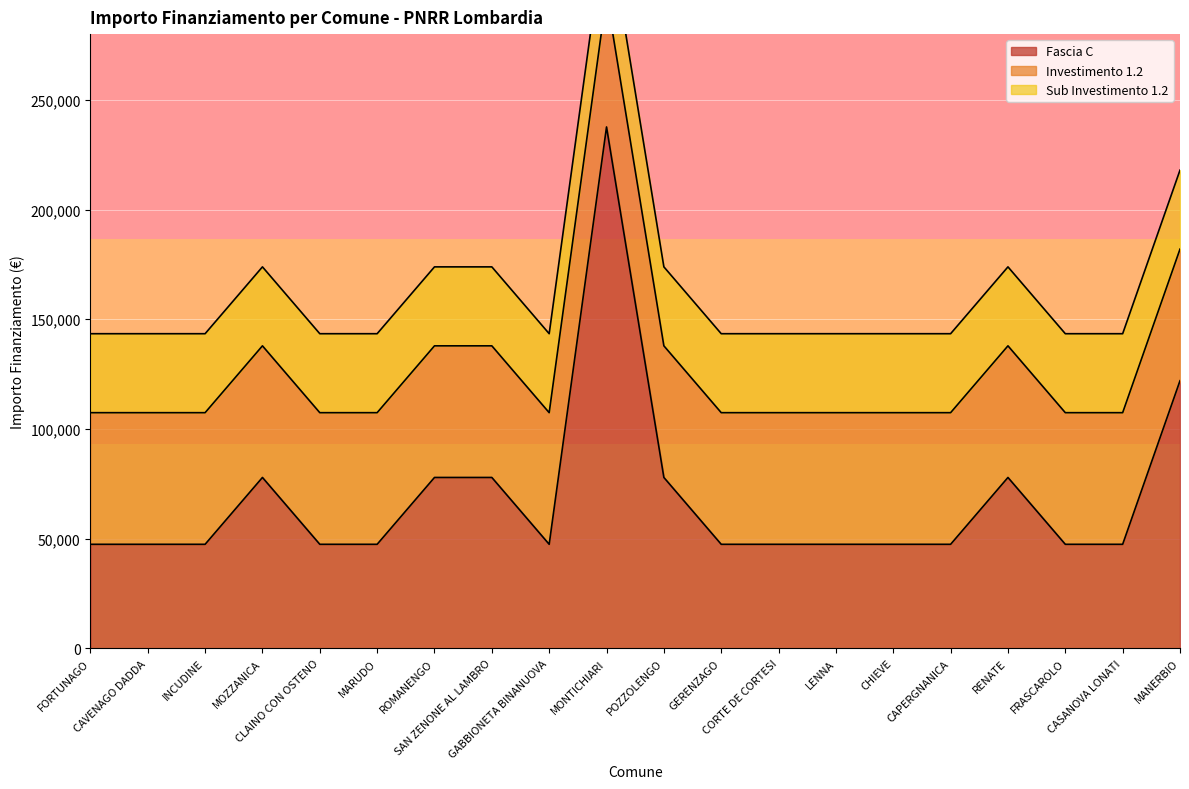

What is the lowest value of the Fascia C series?

47427